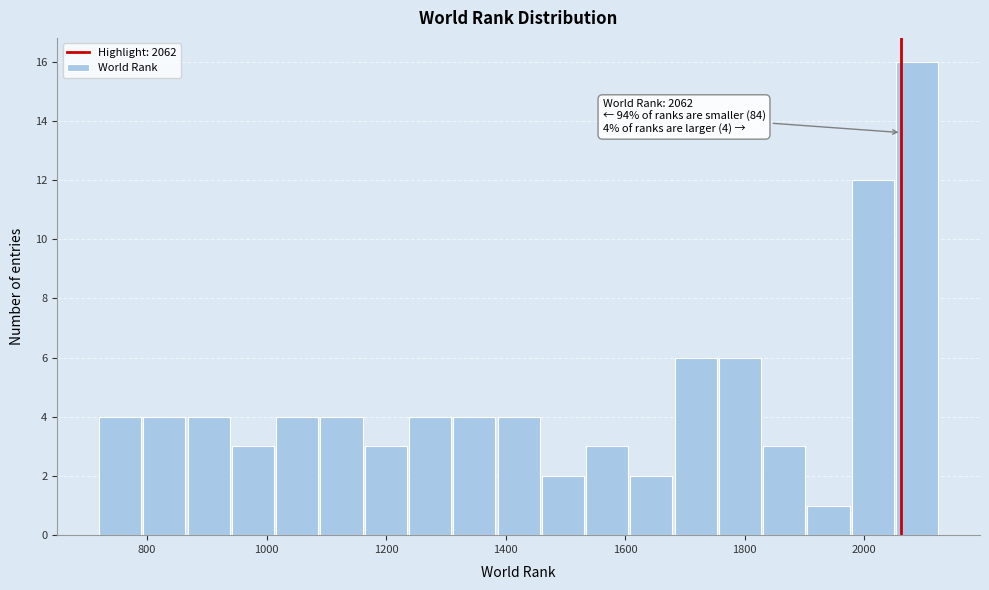

Around what value on the x-axis is the tallest bar? Give the approximate position of its centre, as read against the axis.

2080